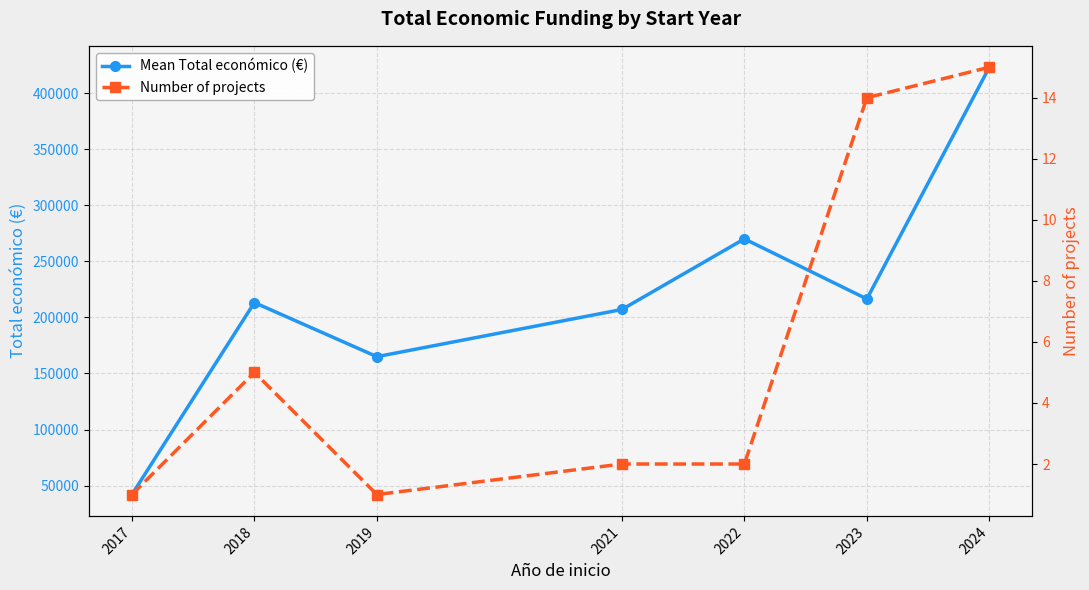

At which category is the sum across all series the highest?

2024